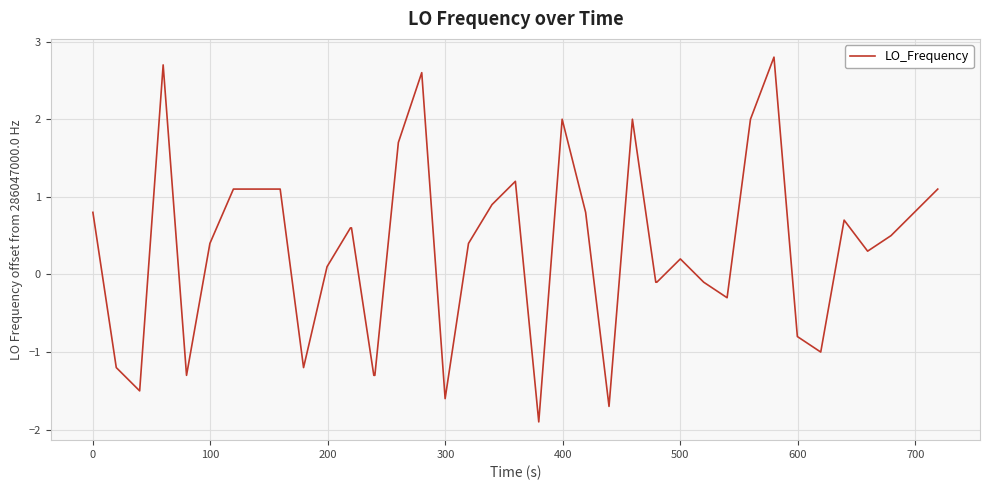

What is the difference between the maximum and minimum values?

4.7